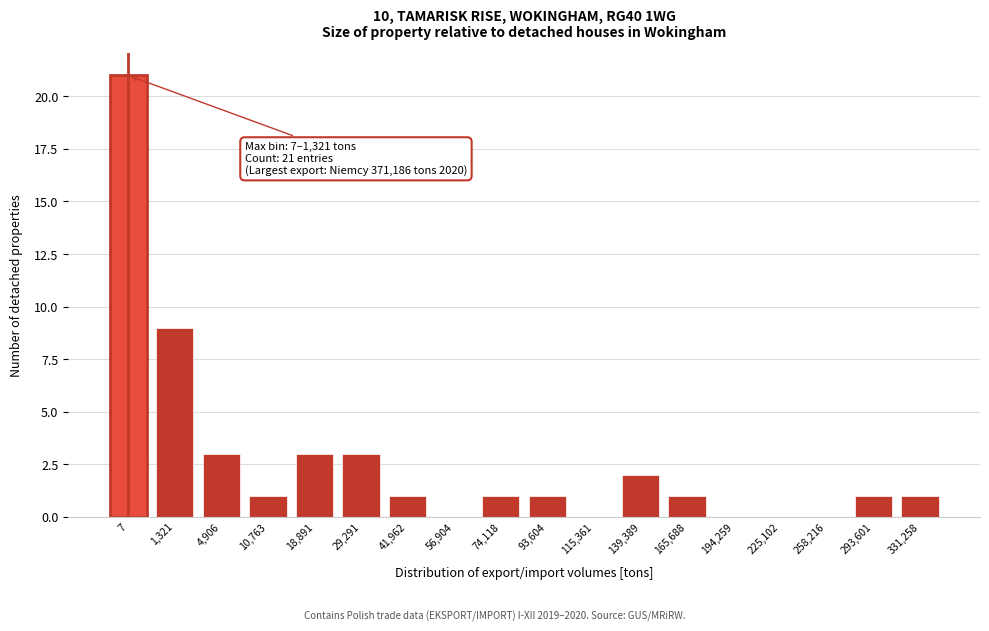

Reading right to left, transcribe all the data shown in this chart.

331,258=1	293,601=1	258,216=0	225,102=0	194,259=0	165,688=1	139,389=2	115,361=0	93,604=1	74,118=1	56,904=0	41,962=1	29,291=3	18,891=3	10,763=1	4,906=3	1,321=9	7=21